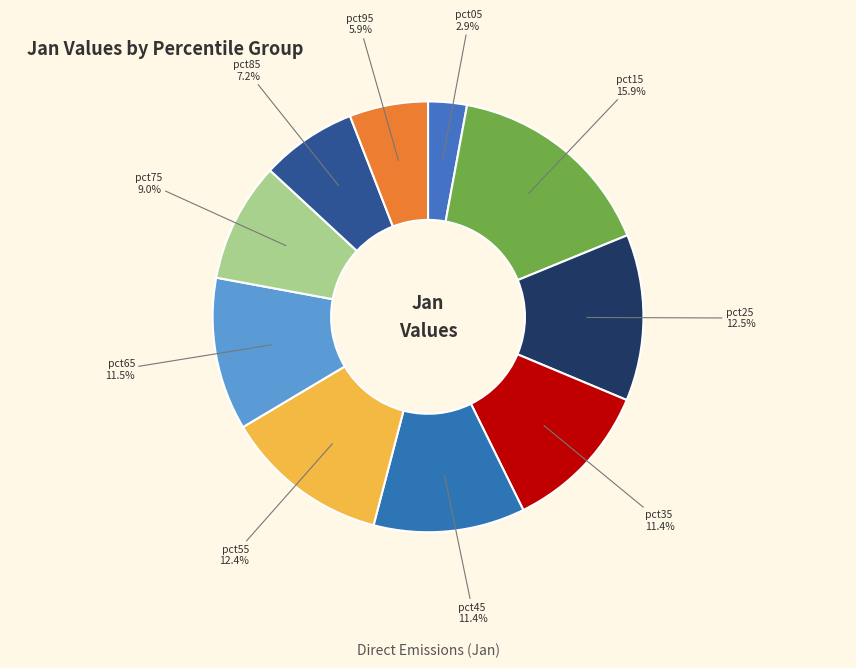

Is there a majority slice in this chart?

No